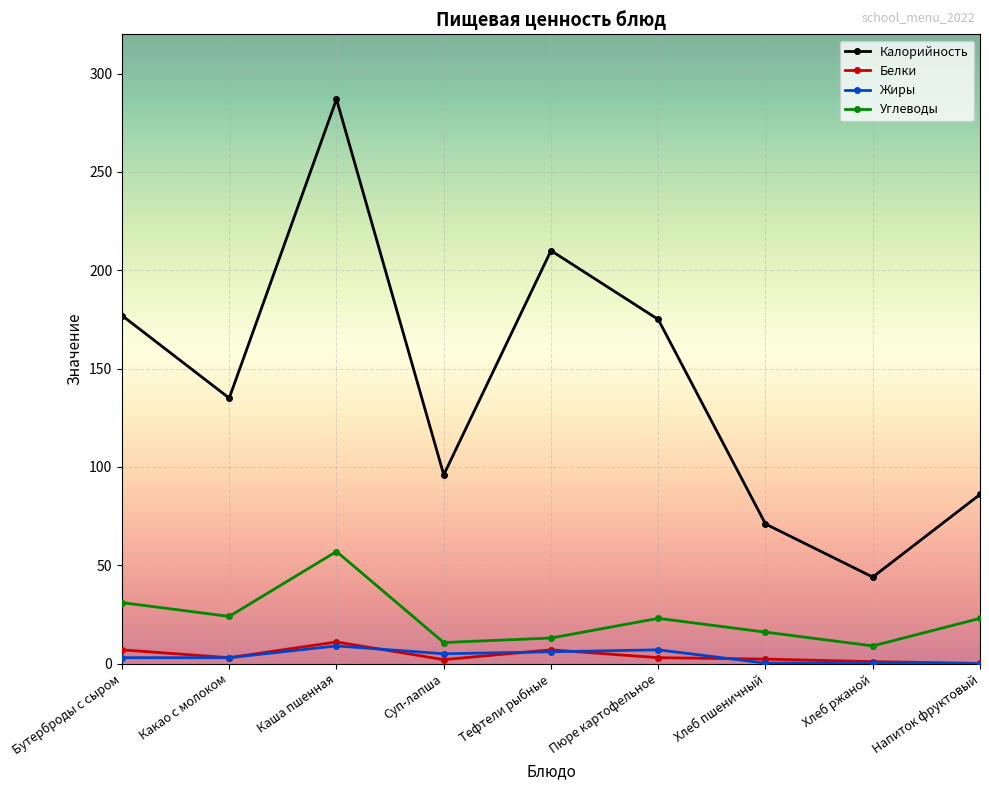

What is the label of the 7th point from the left?

Хлеб пшеничный